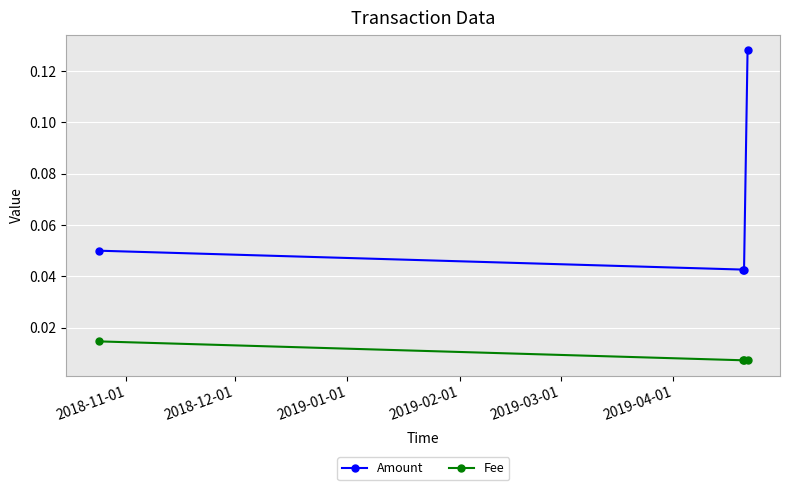

Does the chart have visible grid lines?

Yes